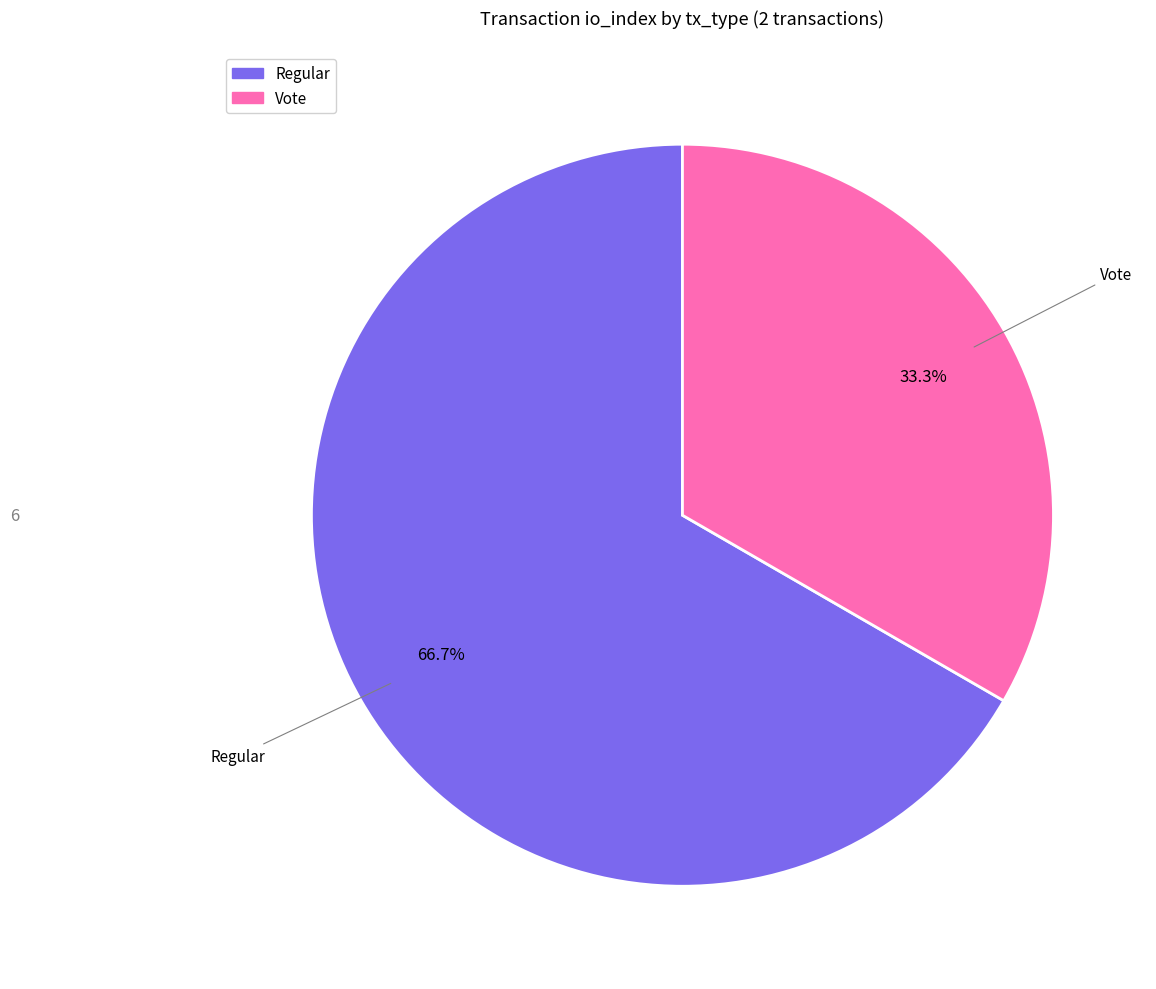

Is Regular the majority of the pie?

Yes